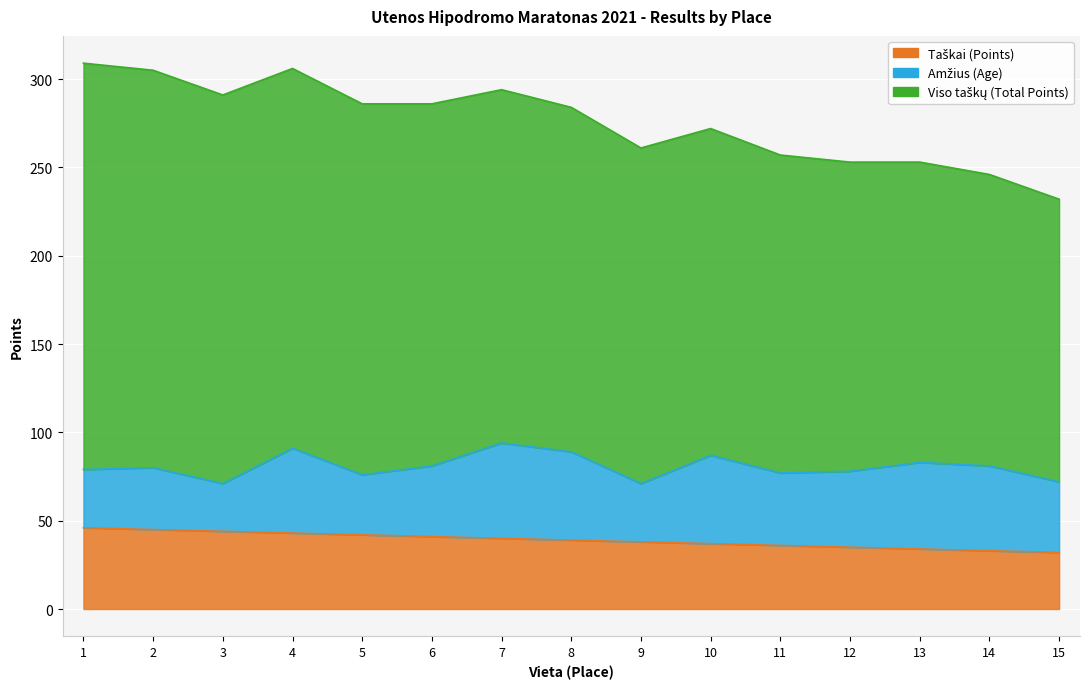

Which category has the highest value in the Amžius series?

7